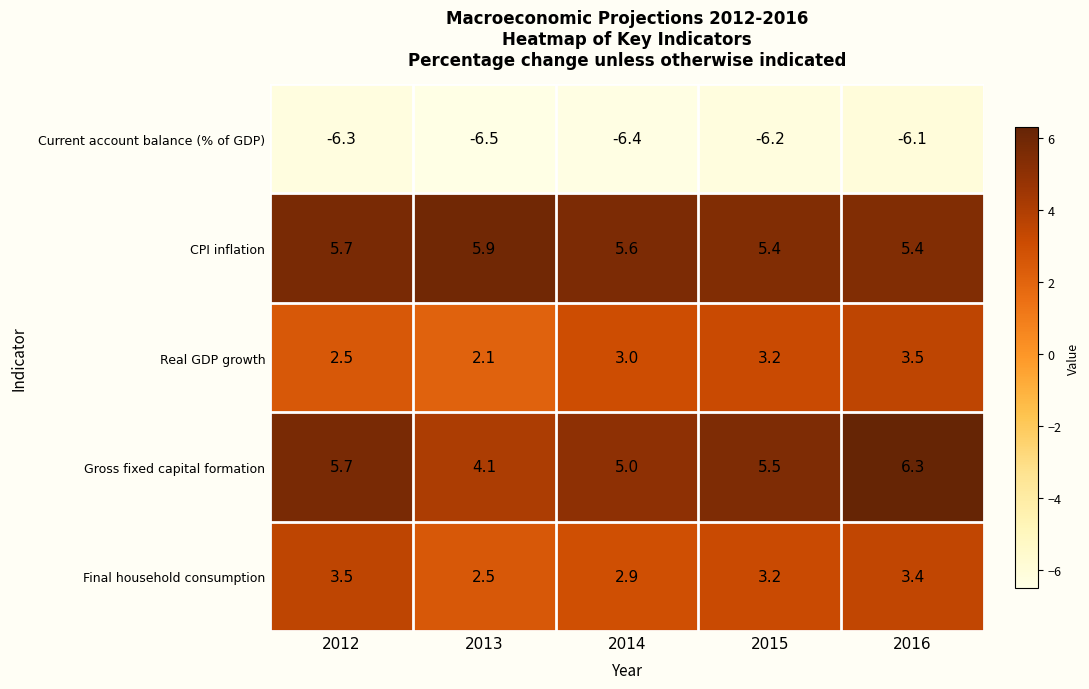

How many data points does each series have?

5